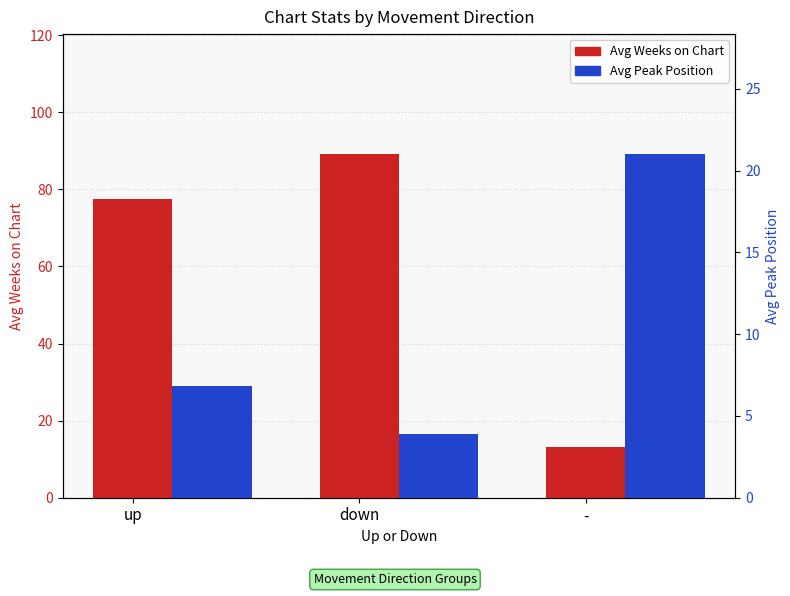

What is the minimum value for Avg Peak Position?

3.9